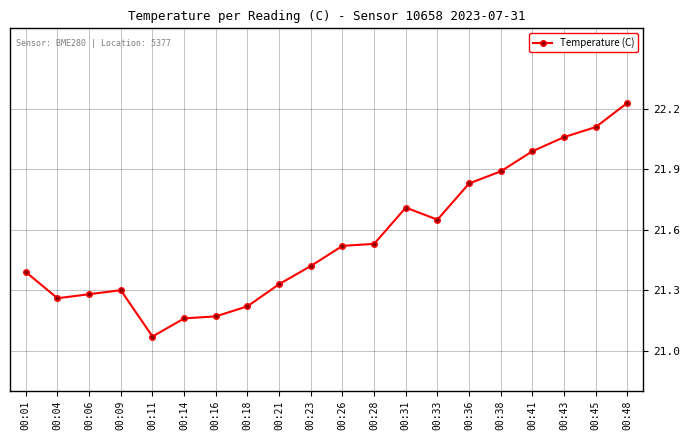

At which category does the chart reach its minimum across all series?

00:11